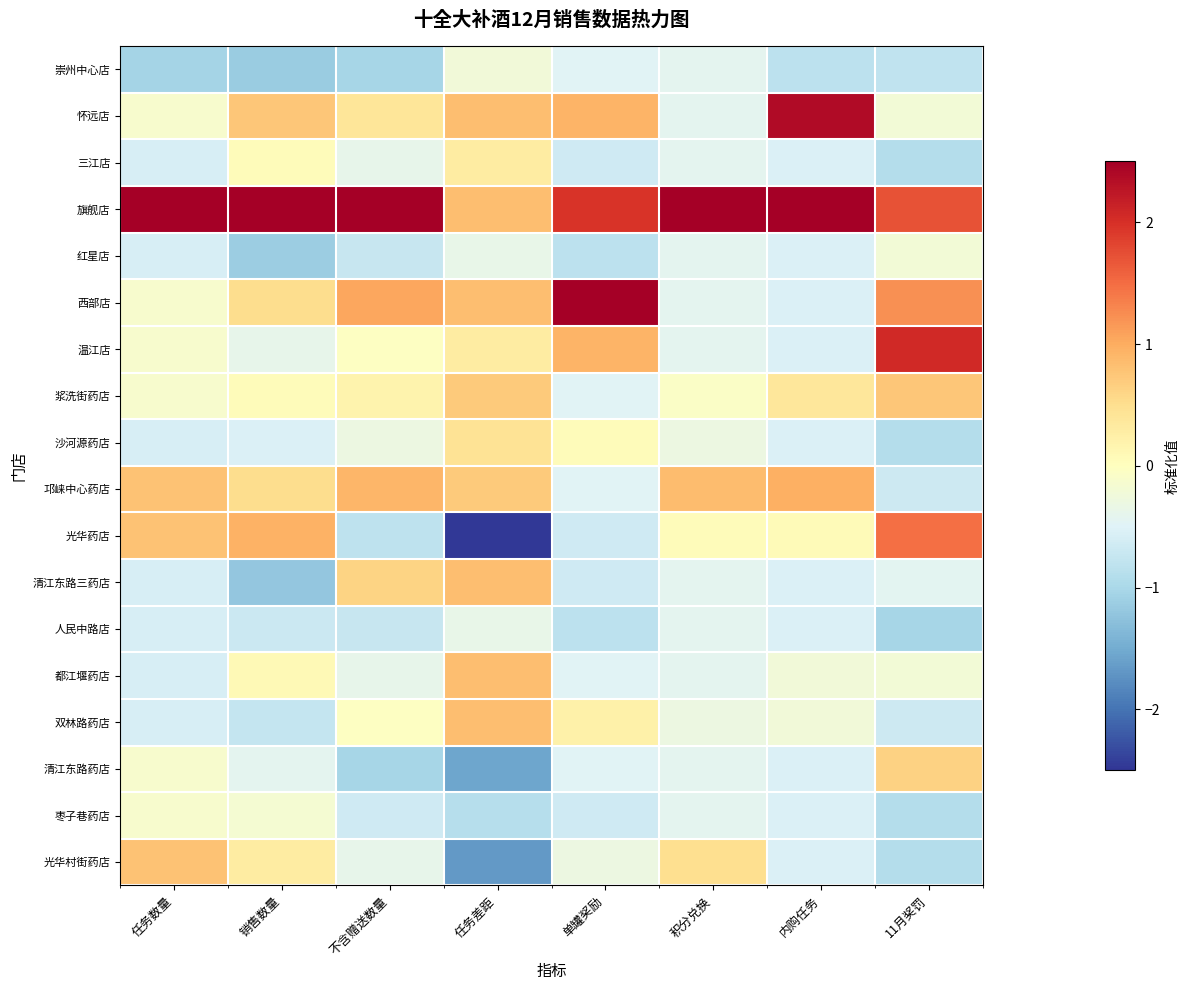

Which series has the largest total across all categories?

旗舰店